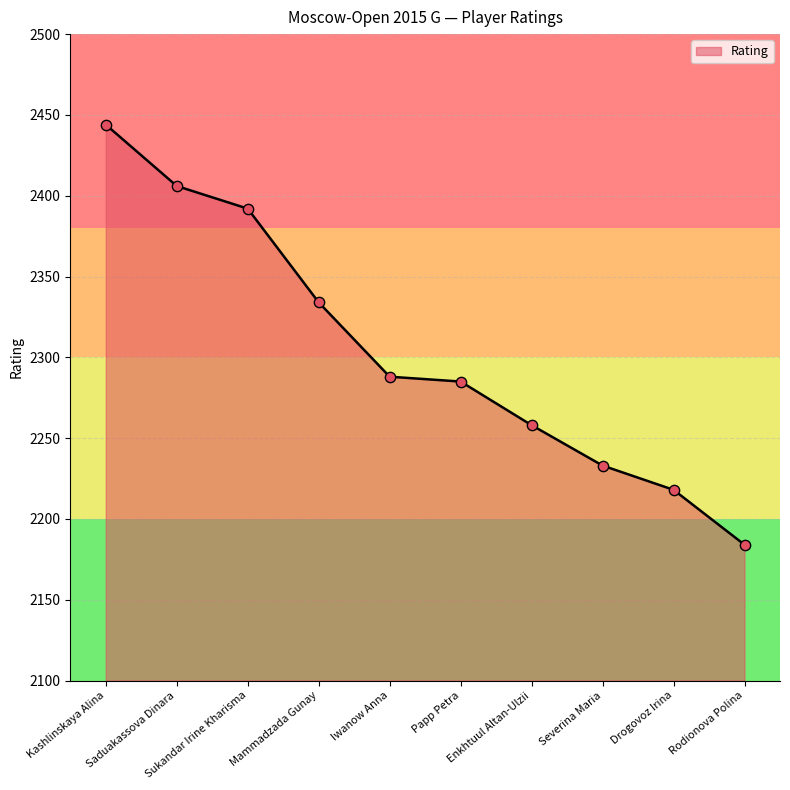

Between Sukandar Irine Kharisma and Enkhtuul Altan-Ulzii, which is larger?

Sukandar Irine Kharisma